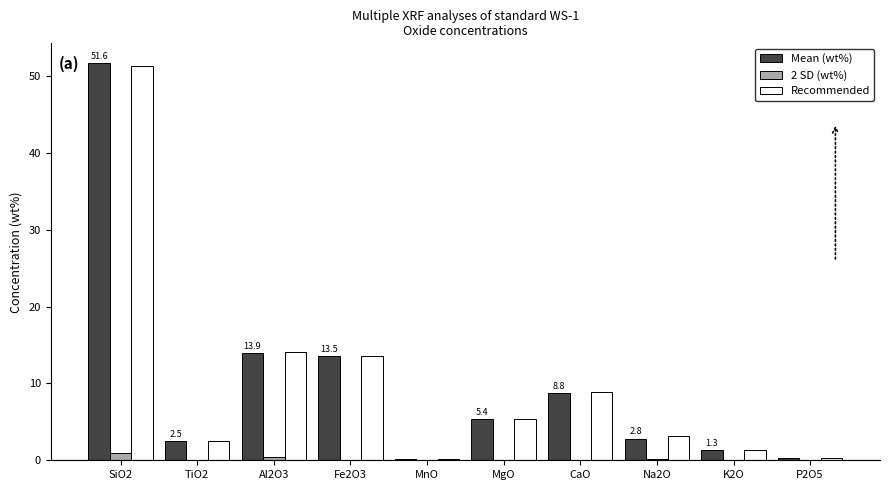

The value of Mean (wt%) at K2O is 1.3. True or false?

True